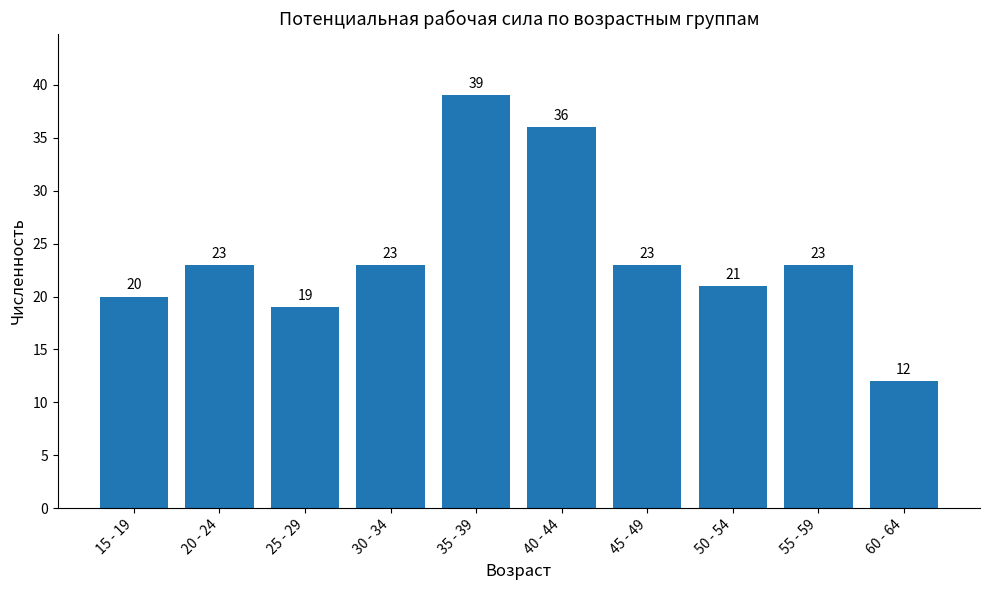

Are the bars grouped side by side (vs. stacked)?

No